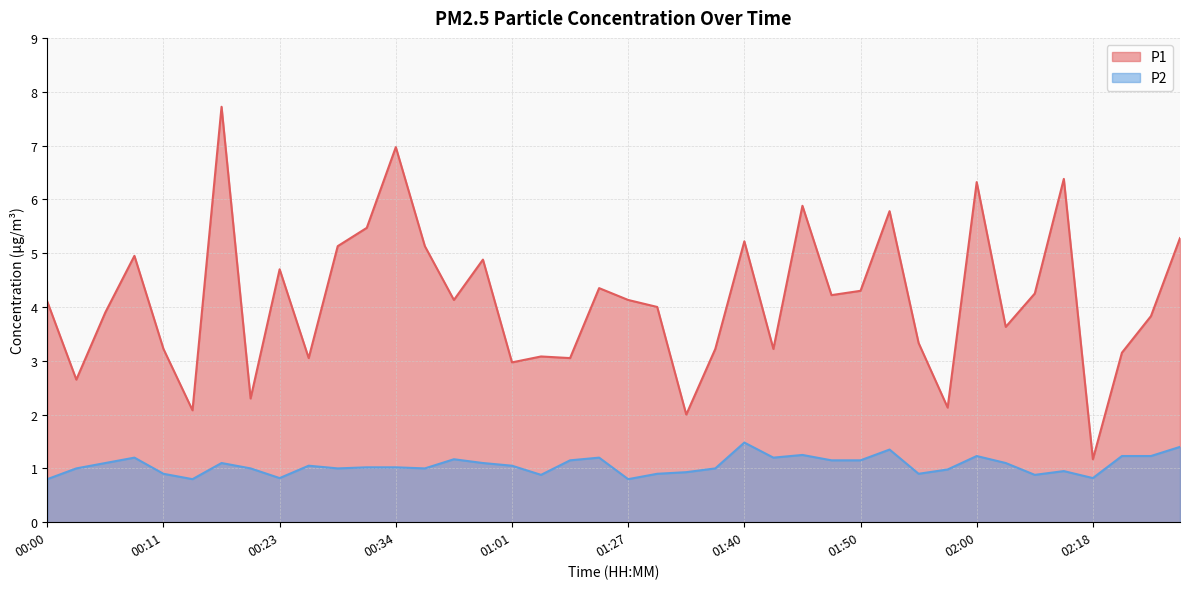

How many interior local valleys does the P2 series have?

10